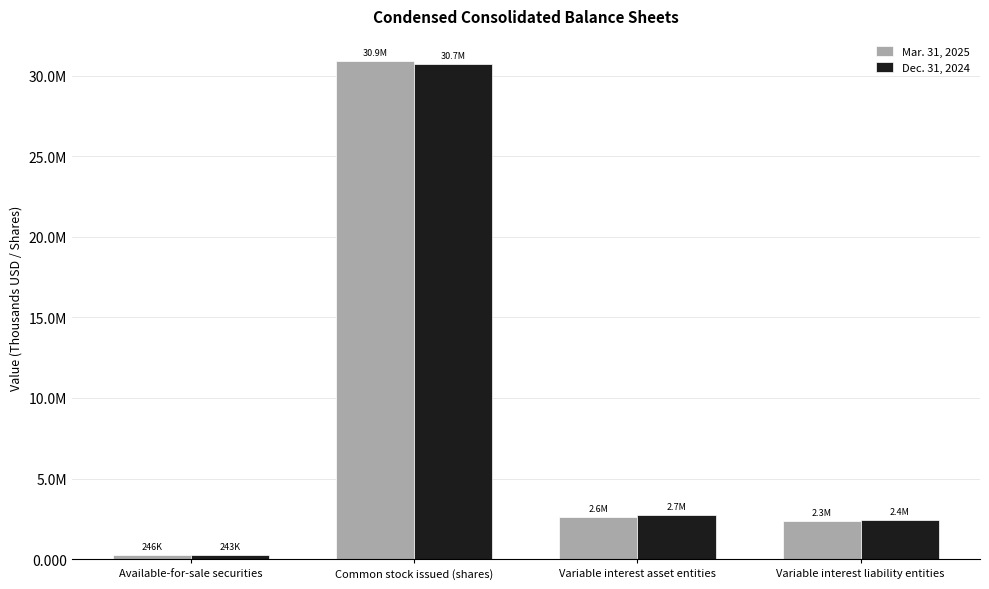

What are all the series names shown in the legend?

Mar. 31, 2025, Dec. 31, 2024